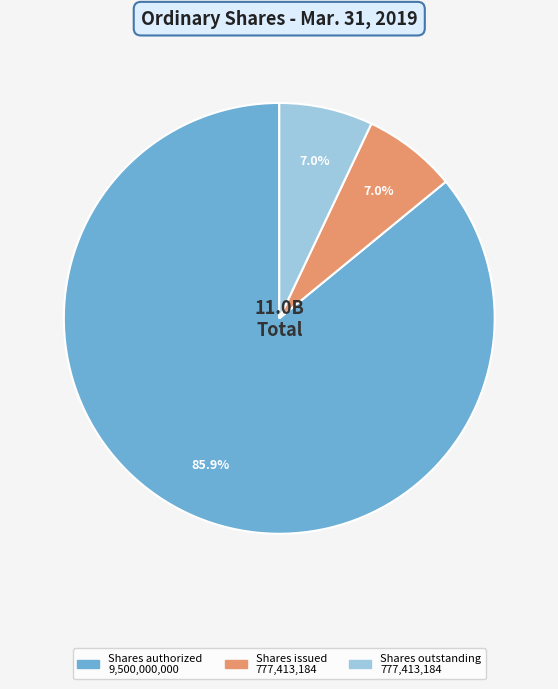

Is there any slice that represents more than half of the pie?

Yes